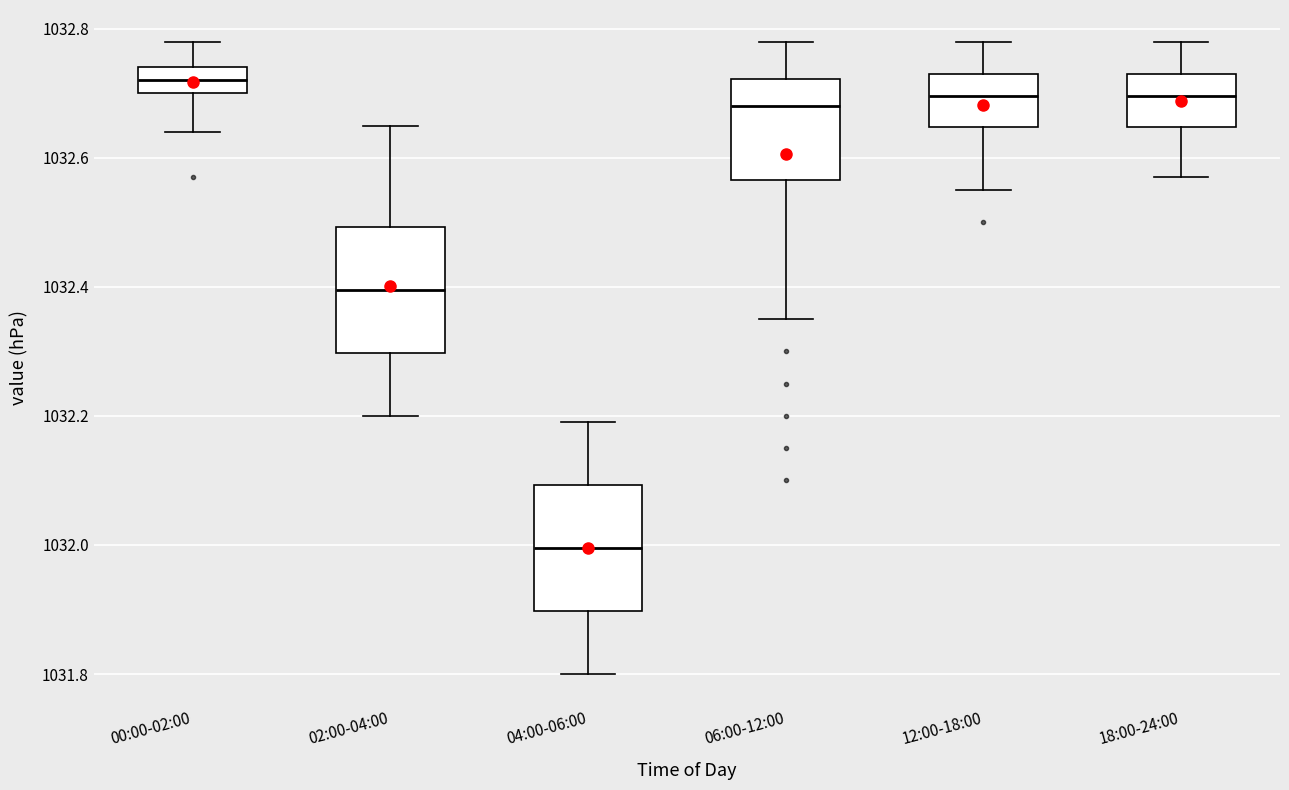

Reading left to right, read every box against the y-axis: the position of its median line, the range the box covers, and the ends of its whiskers. The values are not printed on the chart, so give them approximately, as read against the axis.

00:00-02:00: median 1032.72, box 1032.70 to 1032.74, whiskers 1032.64 to 1032.78
02:00-04:00: median 1032.40, box 1032.30 to 1032.50, whiskers 1032.20 to 1032.66
04:00-06:00: median 1032.00, box 1031.90 to 1032.10, whiskers 1031.80 to 1032.20
06:00-12:00: median 1032.68, box 1032.56 to 1032.72, whiskers 1032.36 to 1032.78
12:00-18:00: median 1032.70, box 1032.64 to 1032.74, whiskers 1032.56 to 1032.78
18:00-24:00: median 1032.70, box 1032.64 to 1032.74, whiskers 1032.58 to 1032.78